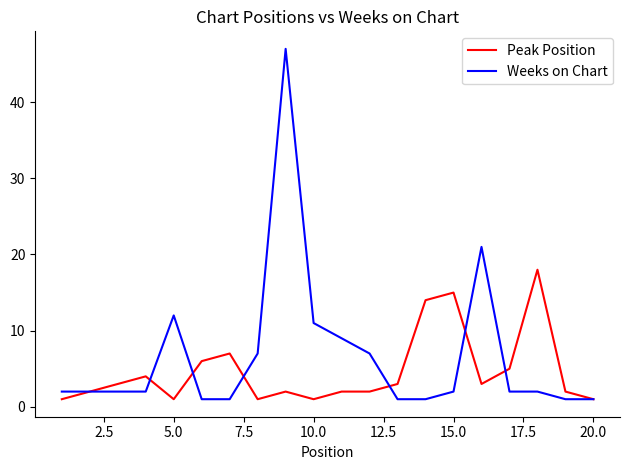

What is the difference between the second highest and minimum values in the Peak Position series?

14